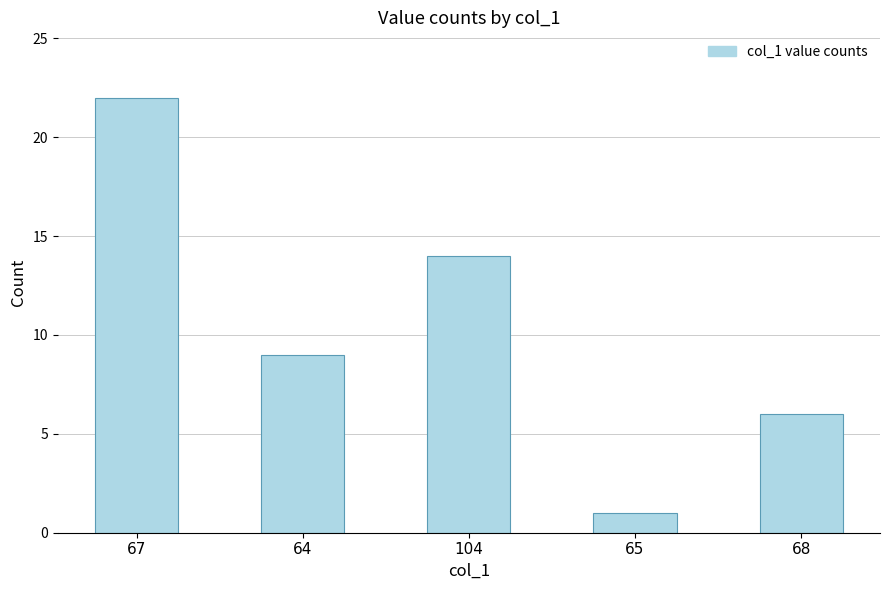

Between 65 and 64, which is larger?

64